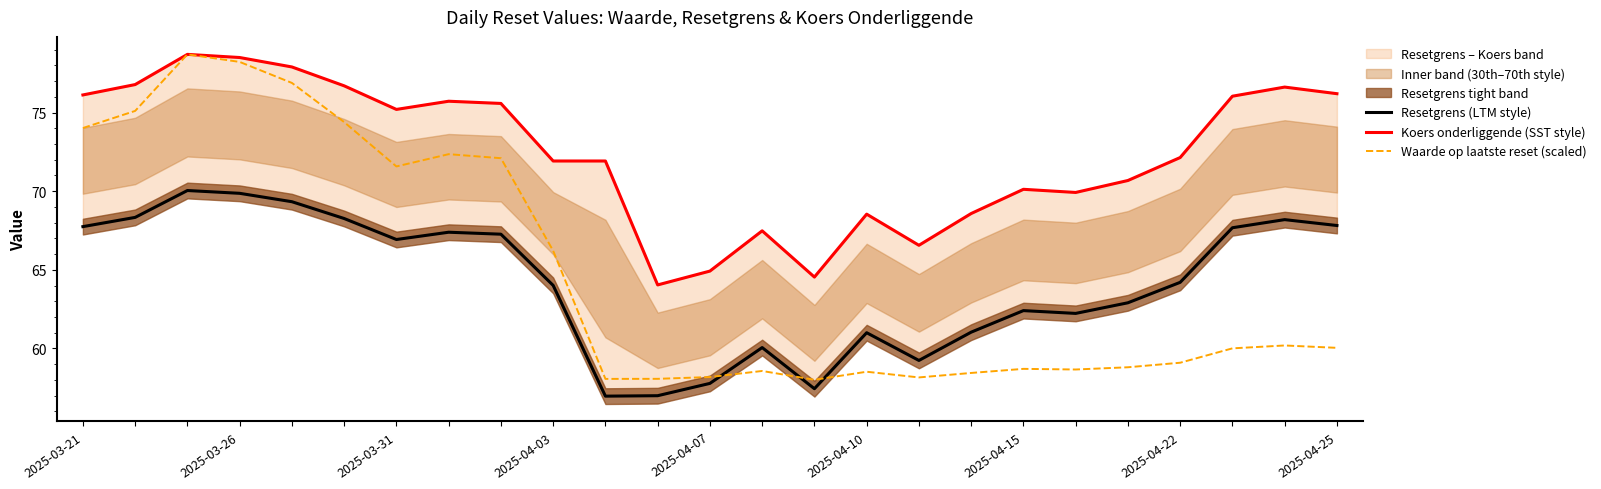

What position from the right is 20?

5